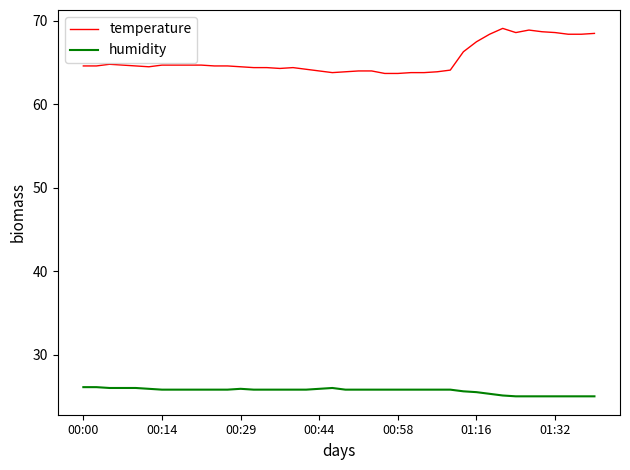

What is the maximum value for humidity?

26.1